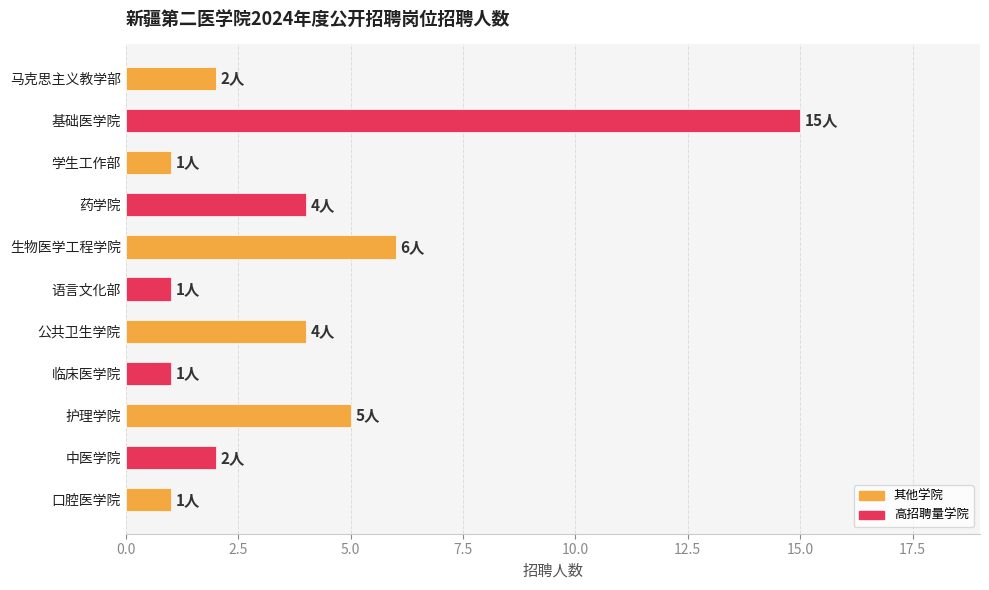

Where is the data nearest to the value 8?

生物医学工程学院